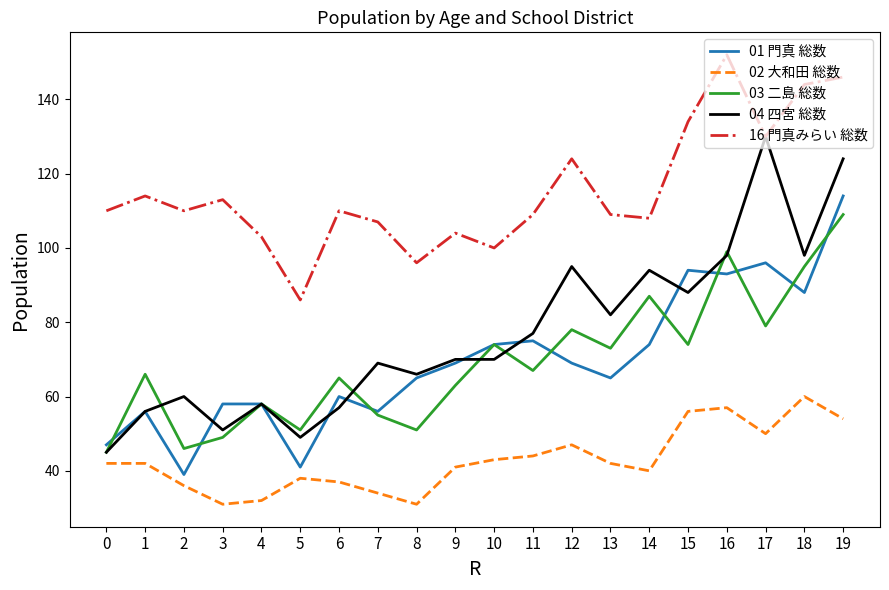

What is the difference between the second highest and second lowest values in the 03 二島 総数 series?

53